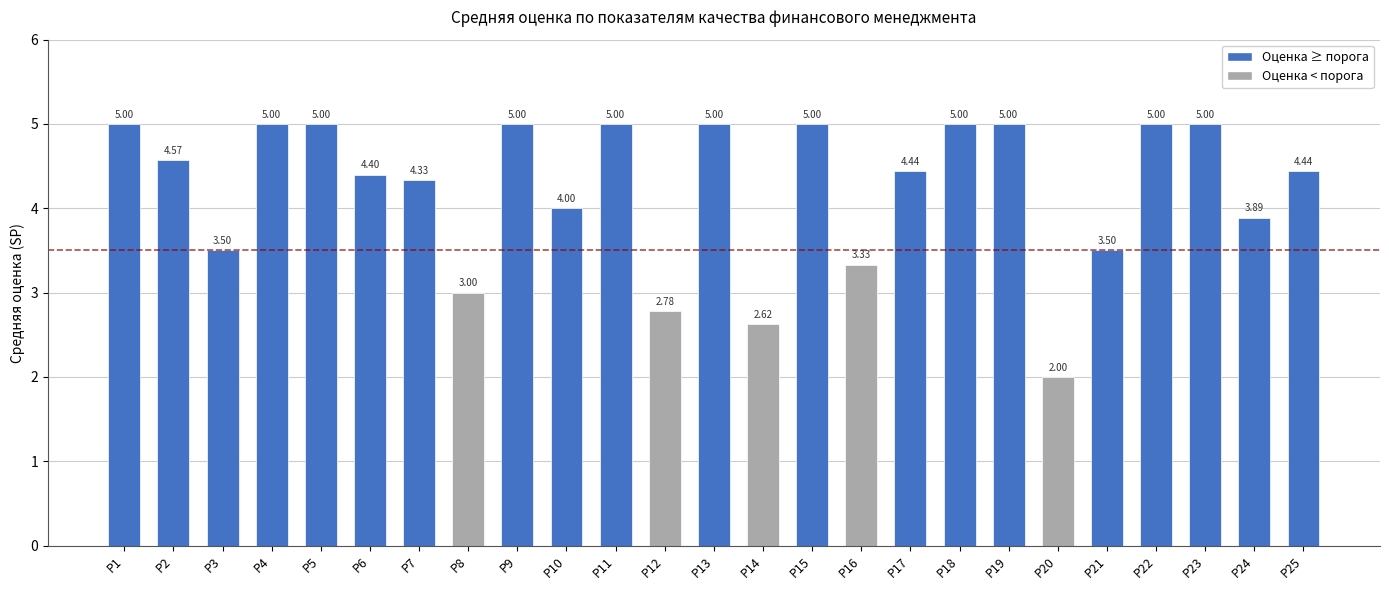

Are the bars grouped side by side (vs. stacked)?

No